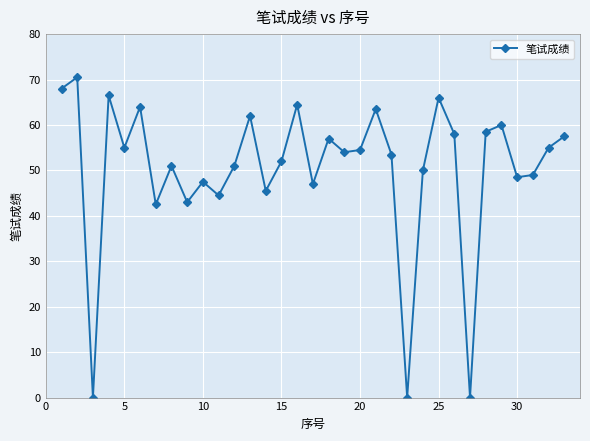

What is the maximum value shown in the chart?

70.5